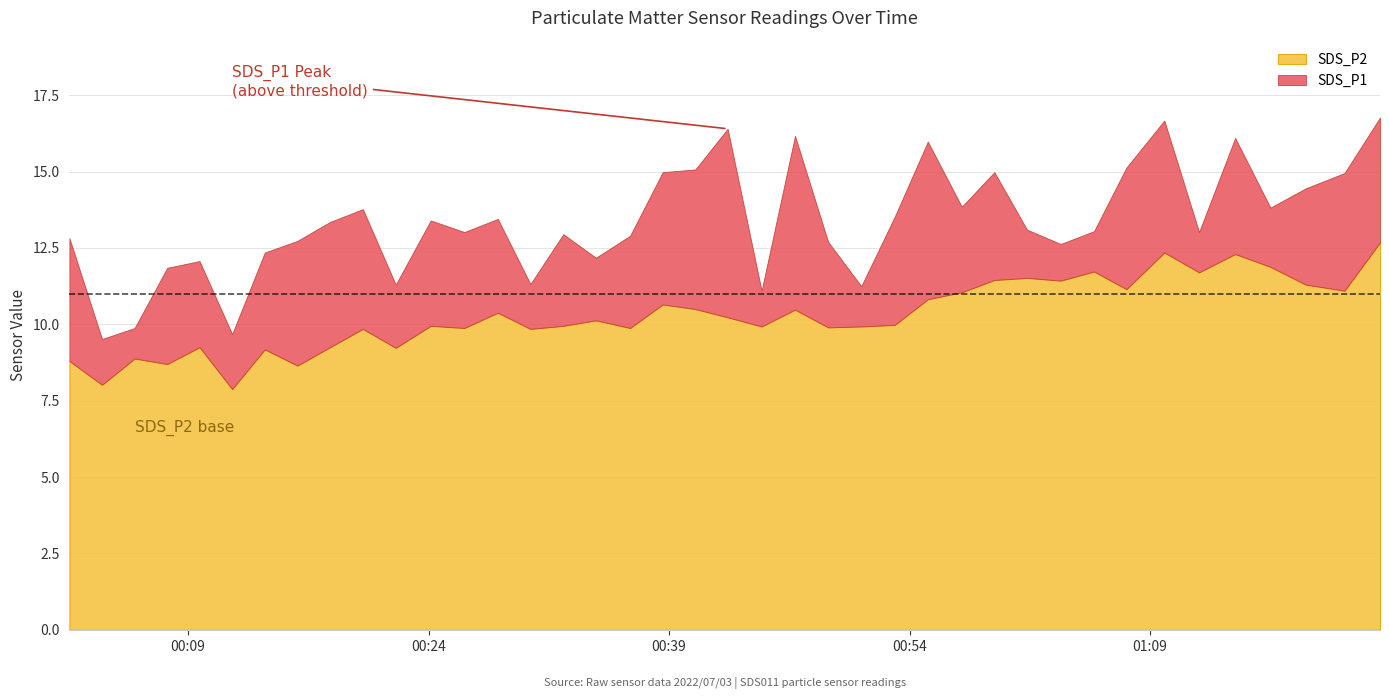

What is the average value of the SDS_P2 series?

10.3